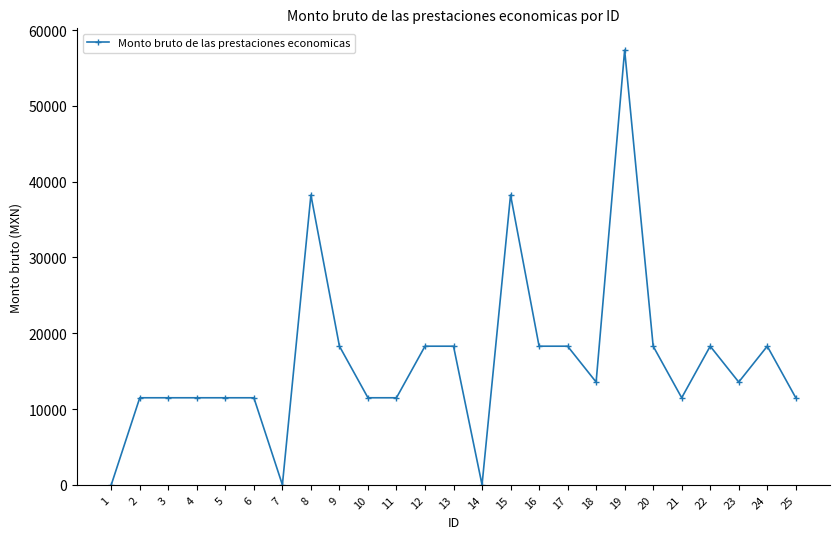

What is the sum of all values?

410581